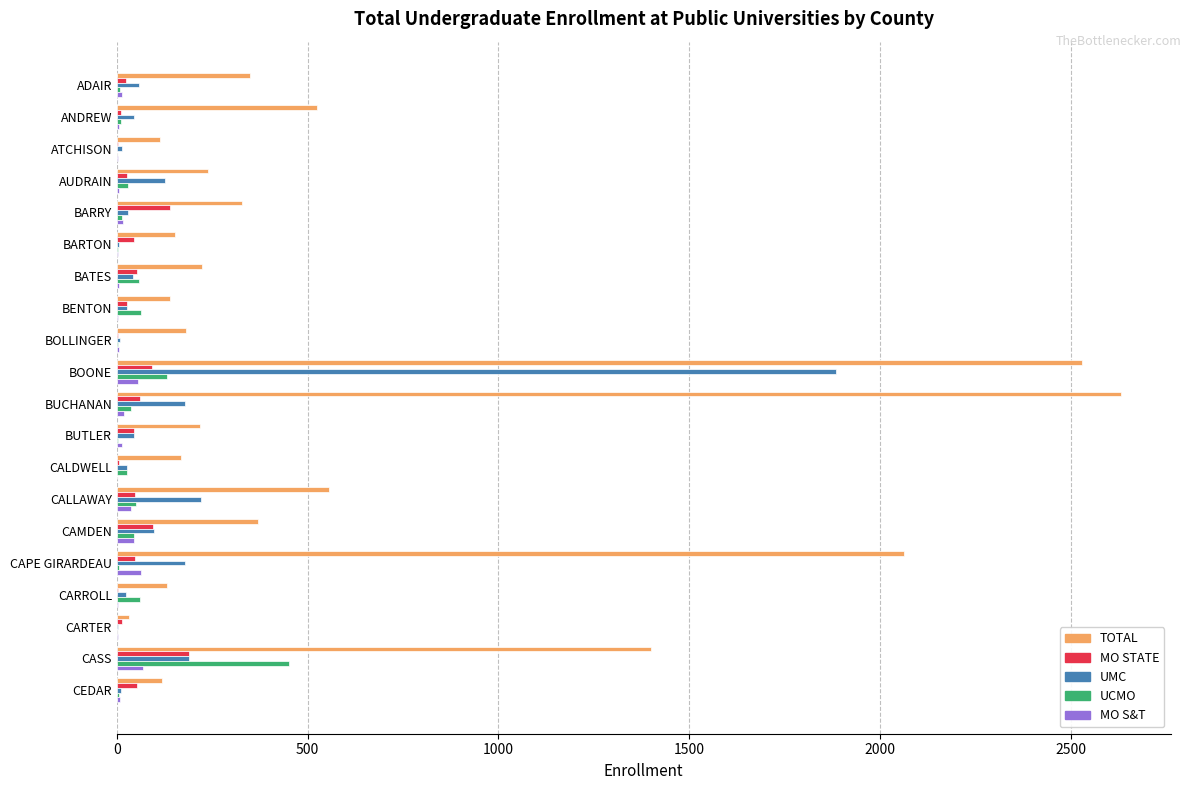

How many categories are shown in the chart?

20